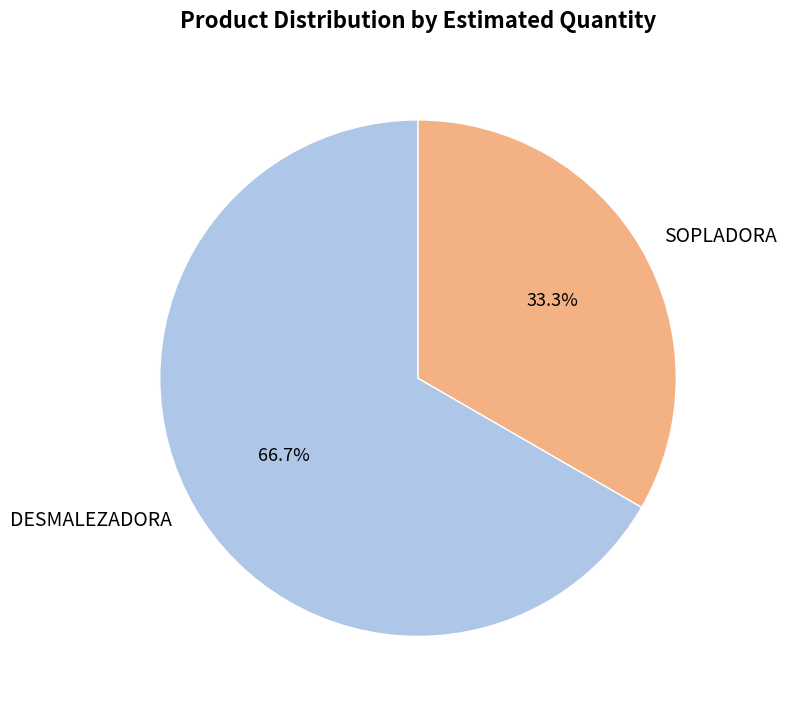

What is the ratio of the value at DESMALEZADORA to the value at SOPLADORA?

2.0